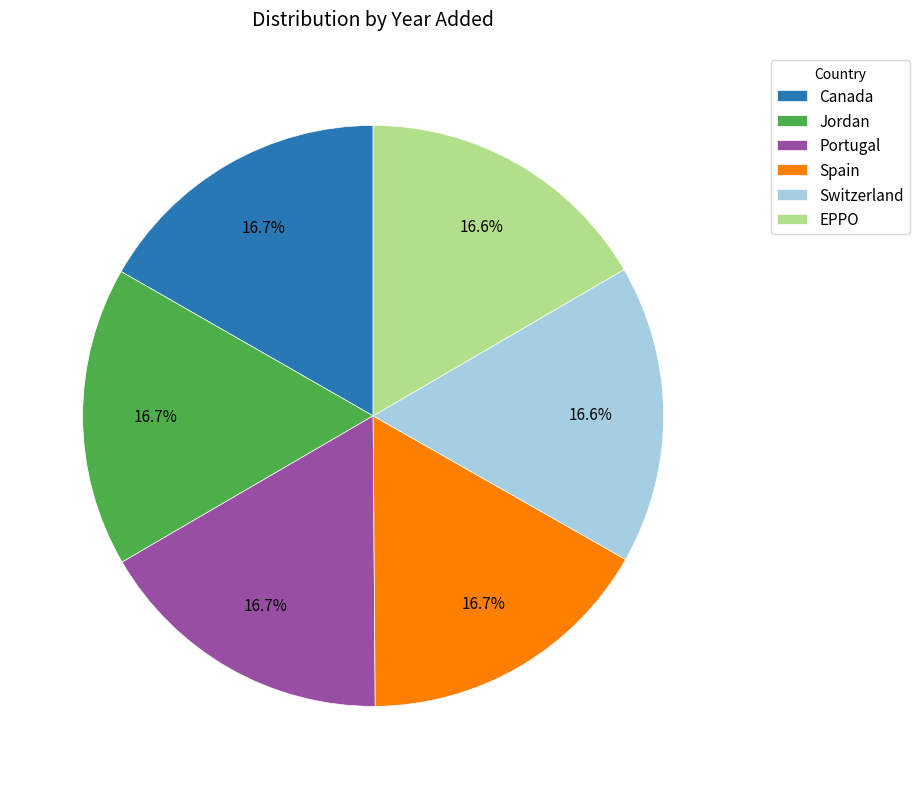

Combined, what portion of the pie is Spain and Portugal?

33.4%